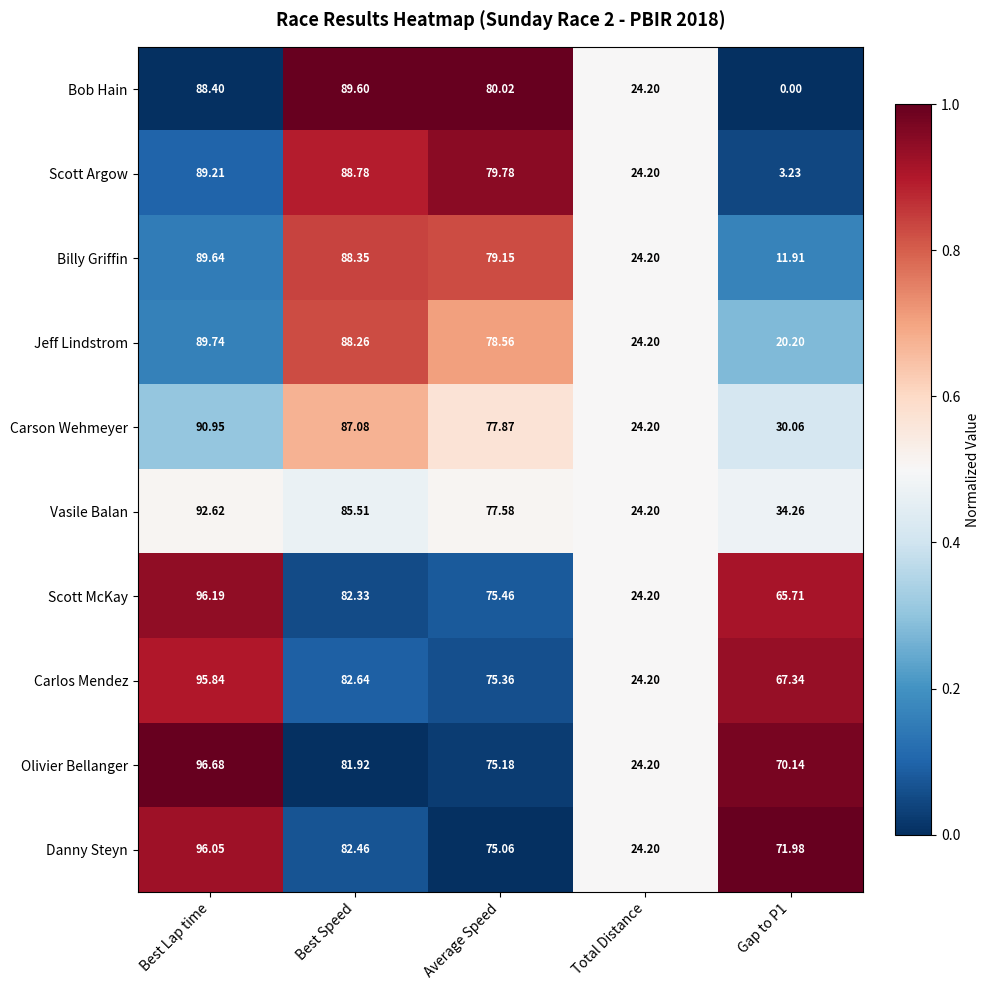

Which series has the largest total across all categories?

Danny Steyn